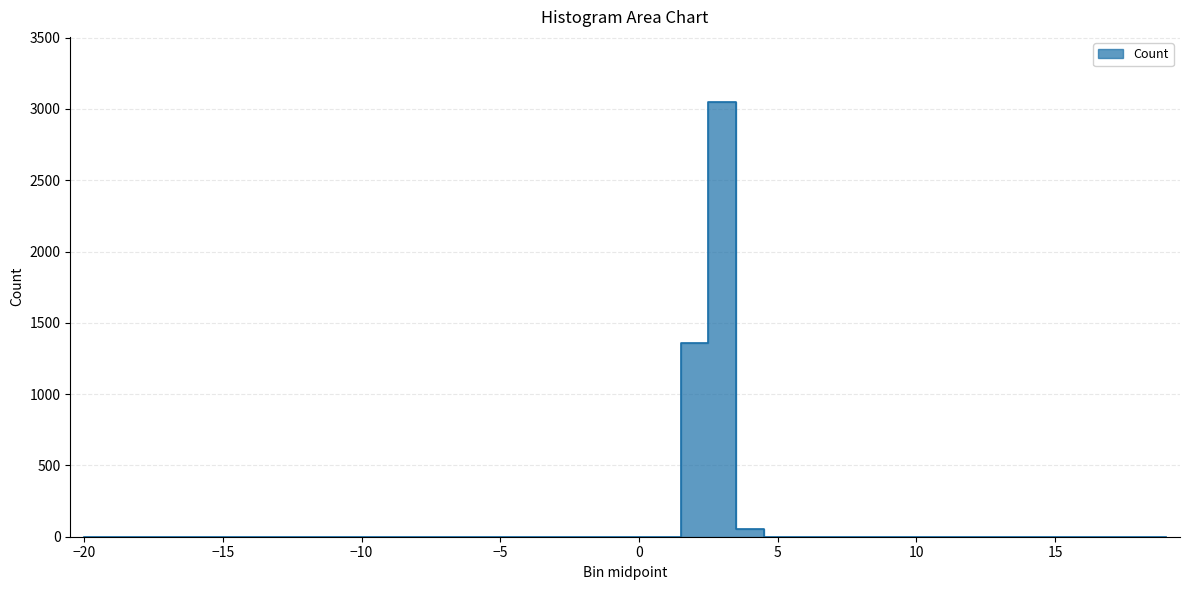

Count the number of categories in the chart.

40